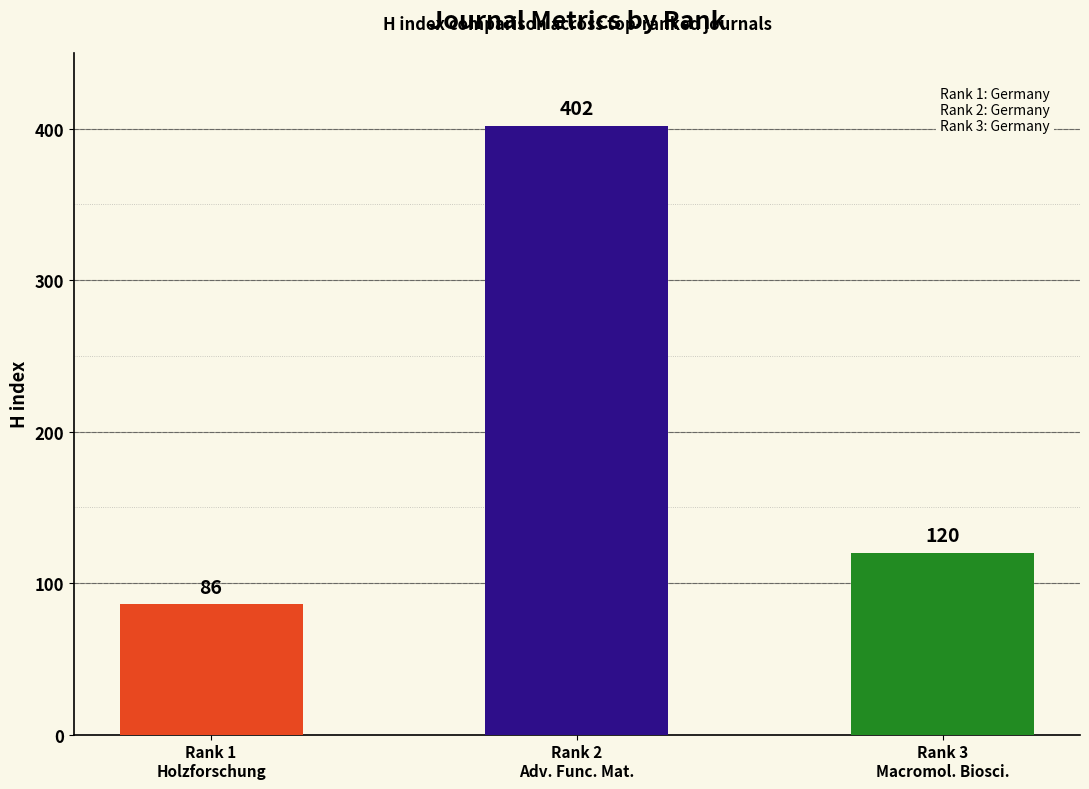

What is the greatest value displayed?

402